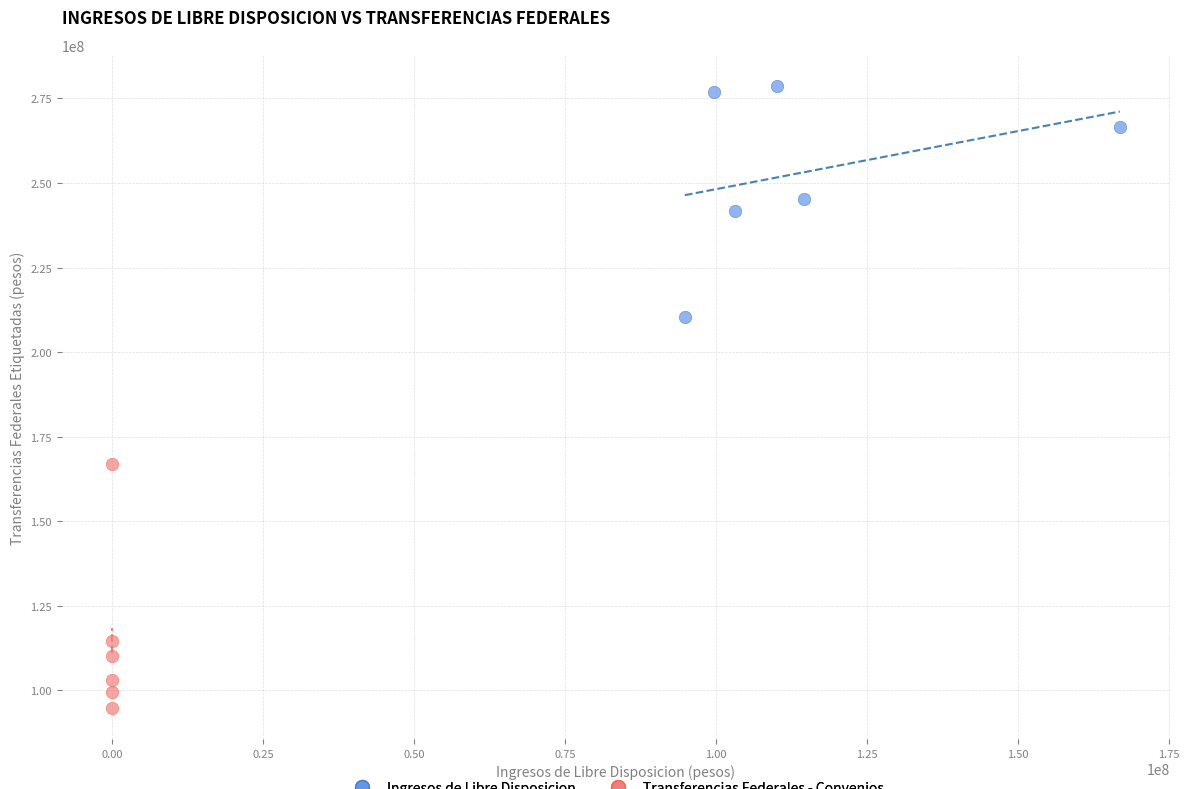

Which series has the widest spread of Y values?

Transferencias Federales - Convenios